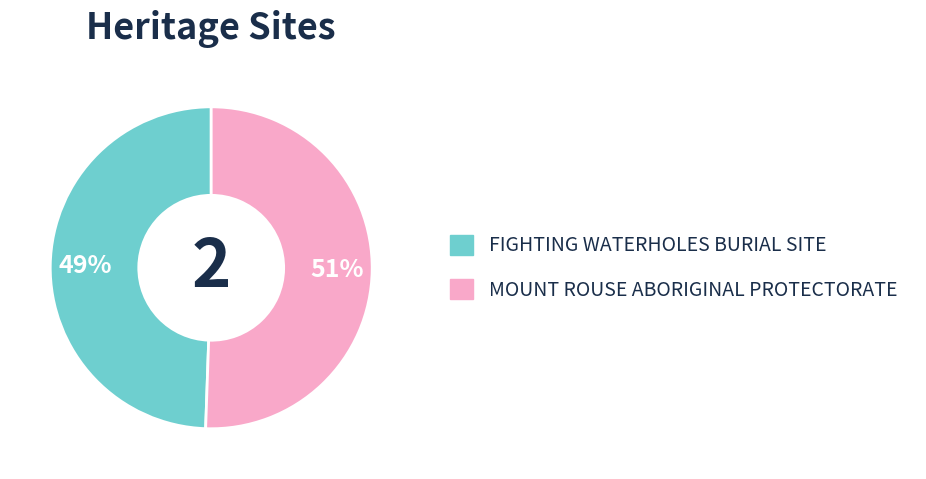

To the nearest percent, what is the combined percentage of FIGHTING WATERHOLES BURIAL SITE and MOUNT ROUSE ABORIGINAL PROTECTORATE?

100%